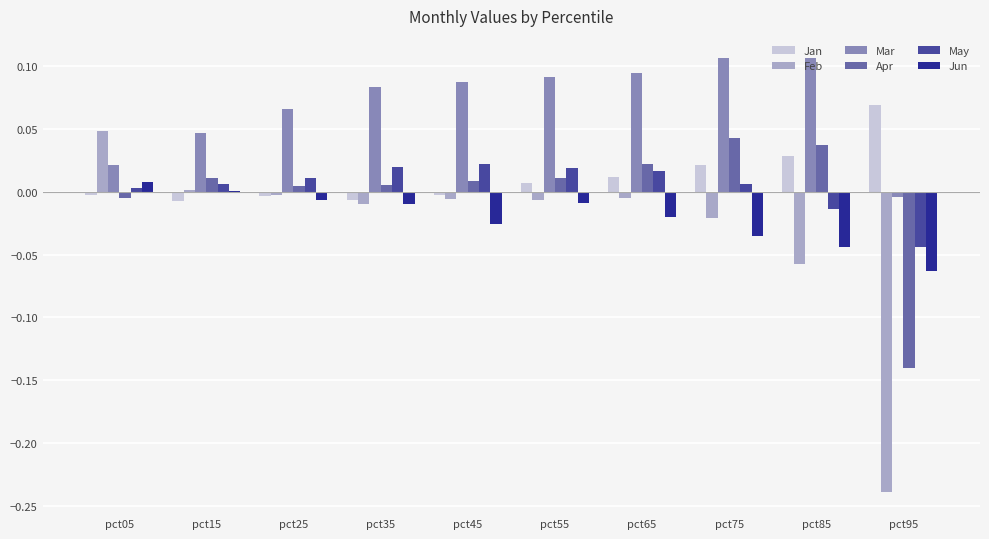

Is the value of Feb at pct35 greater than the value of Jan at pct65?

No